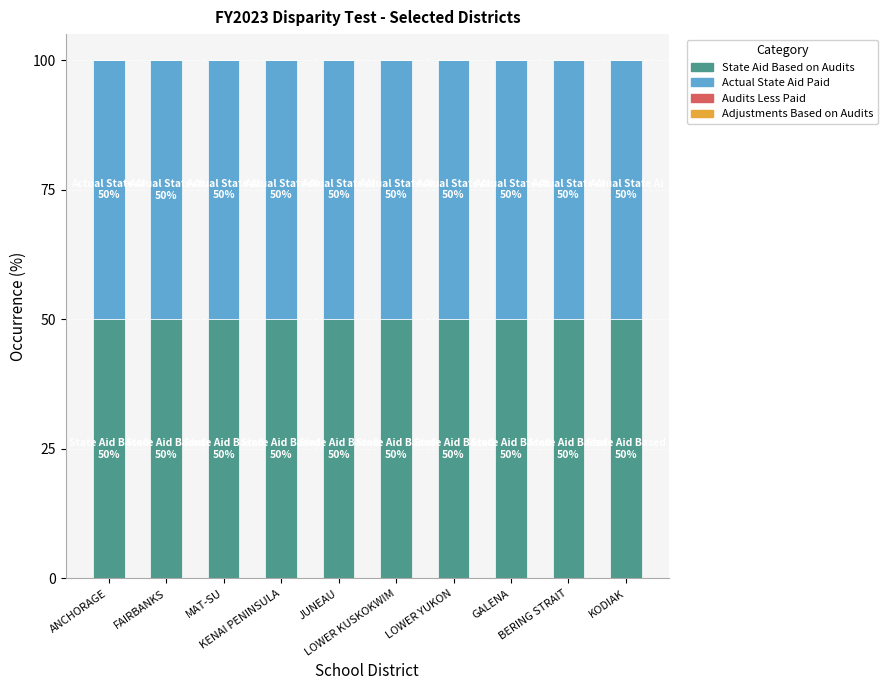

What is the sum of all State Aid Based on Audits values?

500.0